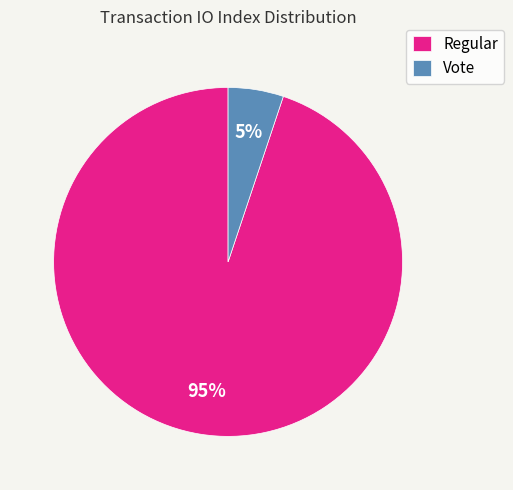

Which category has the smallest portion of the pie?

Vote